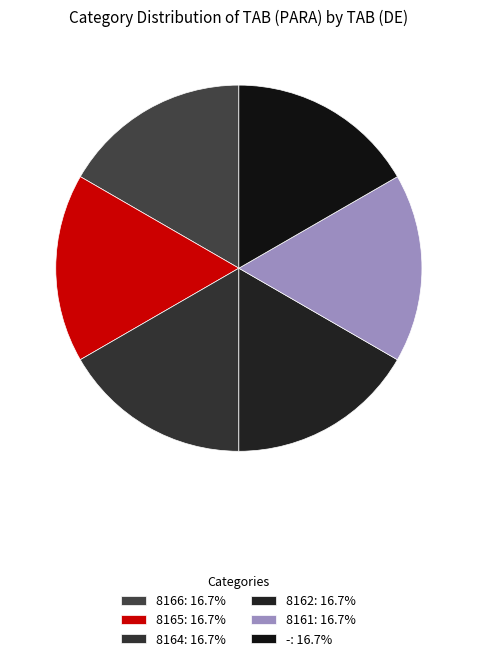

Is there a majority slice in this chart?

No